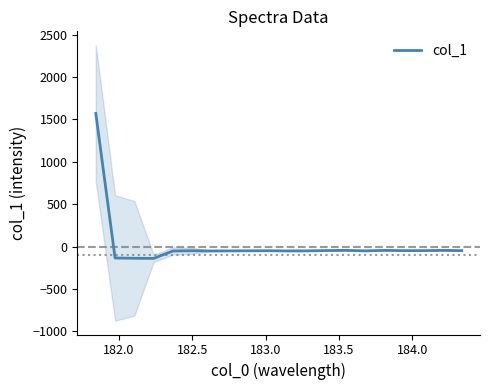

What is the highest value of the col_1 series?

1571.3